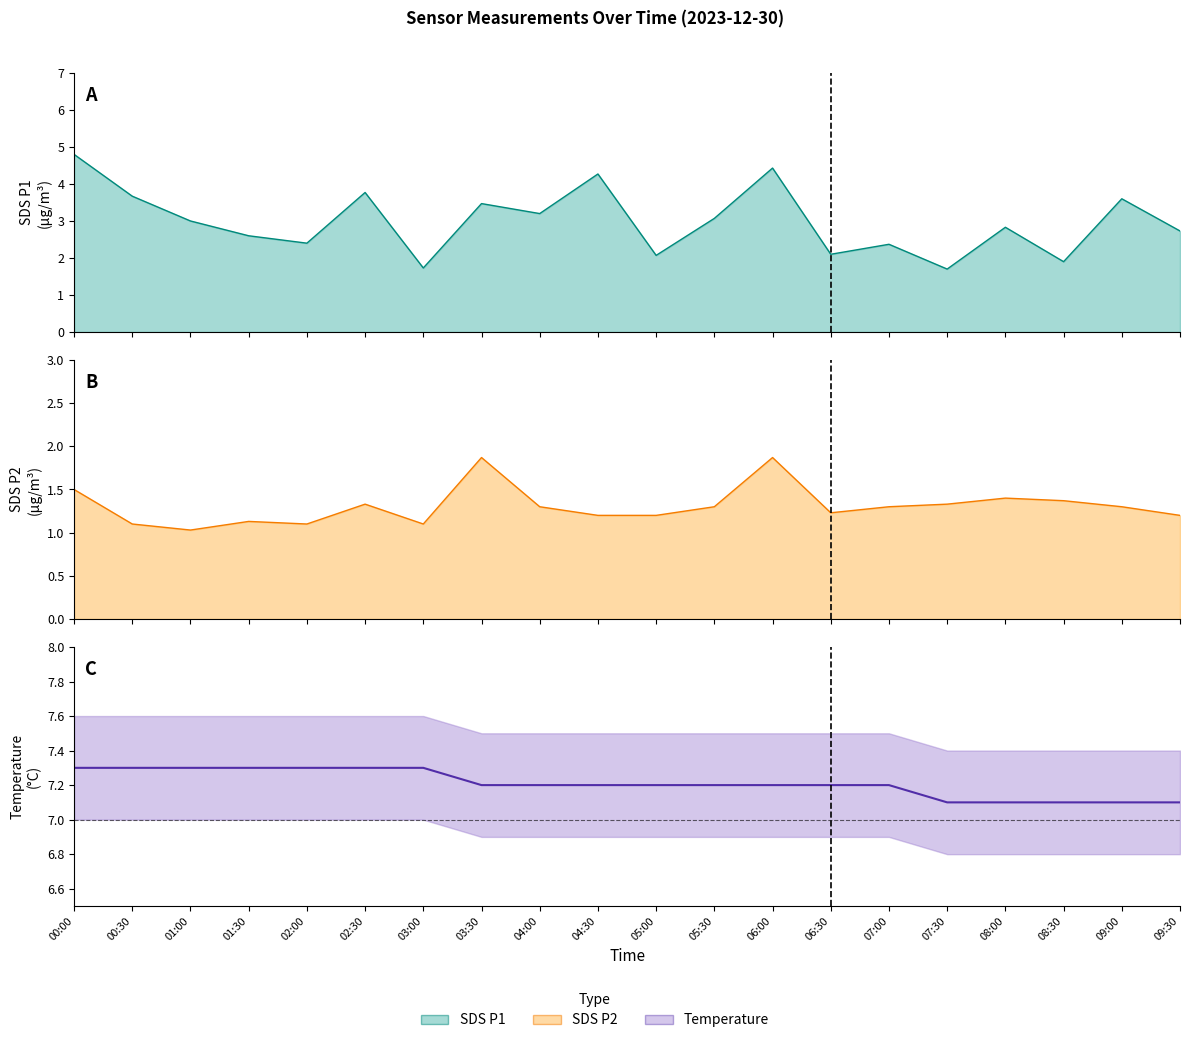

How many lines are shown in the chart?

3